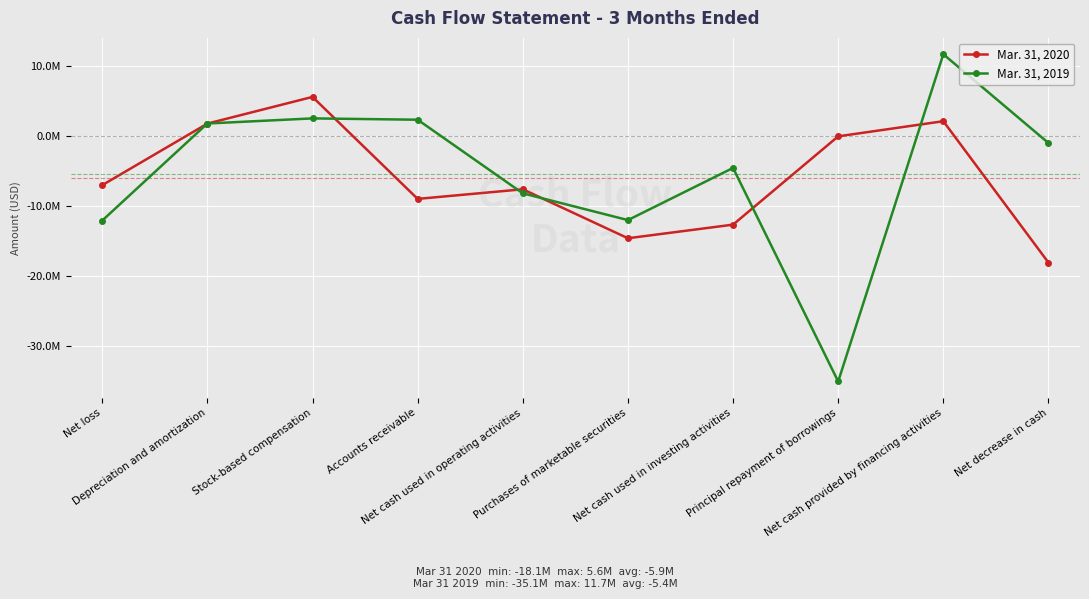

How many interior local valleys does the Mar. 31, 2020 series have?

2